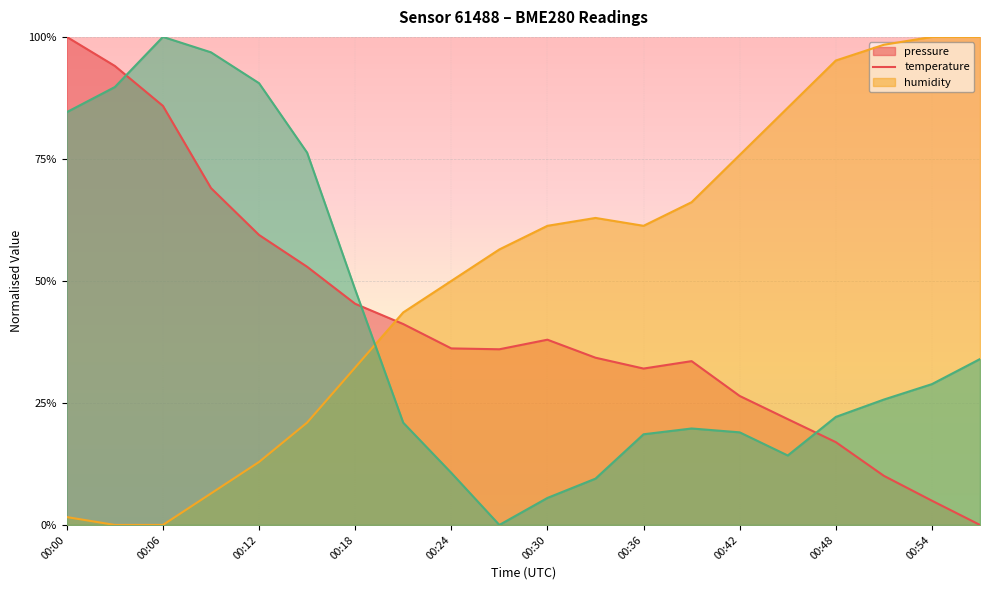

At how many categories does at least one series exceed 0?

20